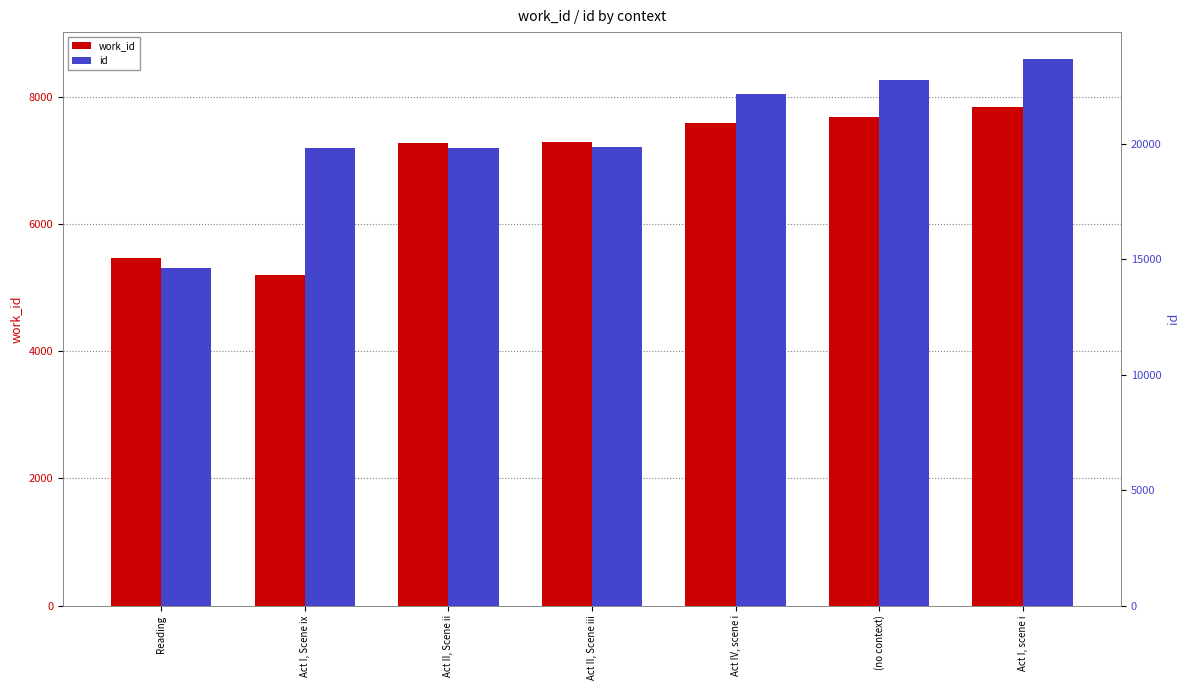

How many categories are shown in the chart?

7